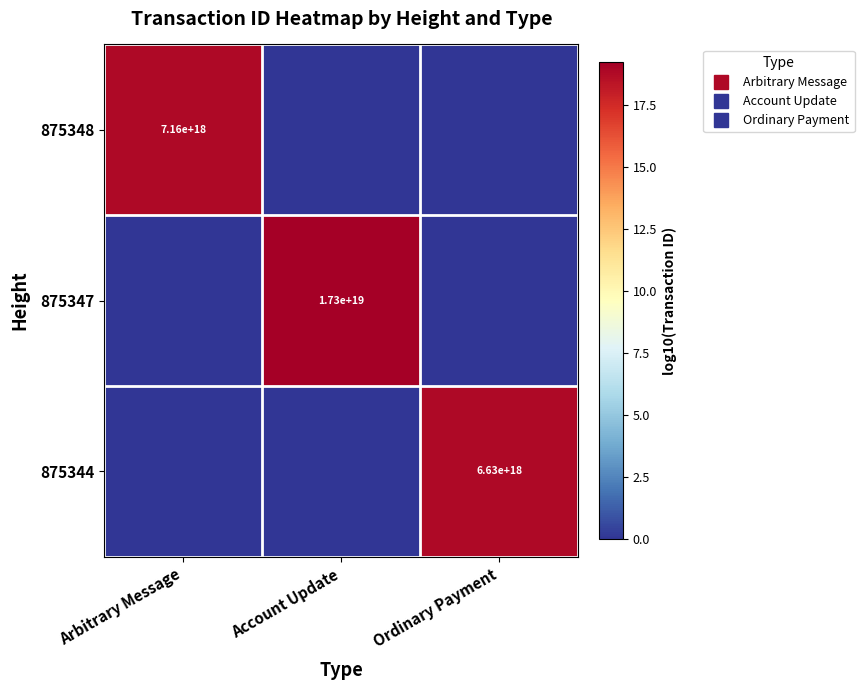

Which series changed the most between Arbitrary Message and Ordinary Payment?

875348